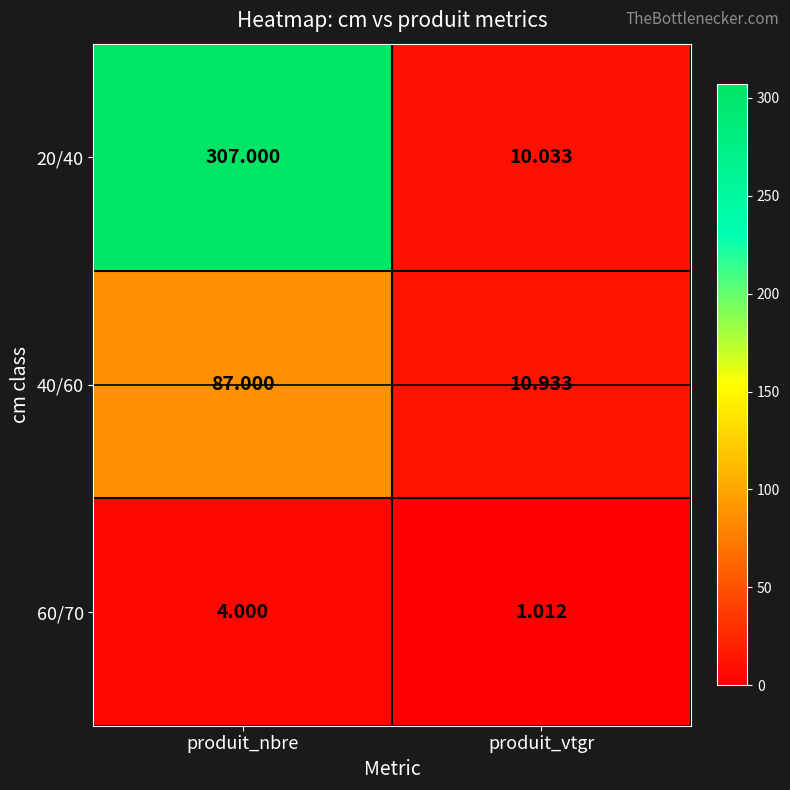

At which label does 20/40 reach its peak?

produit_nbre